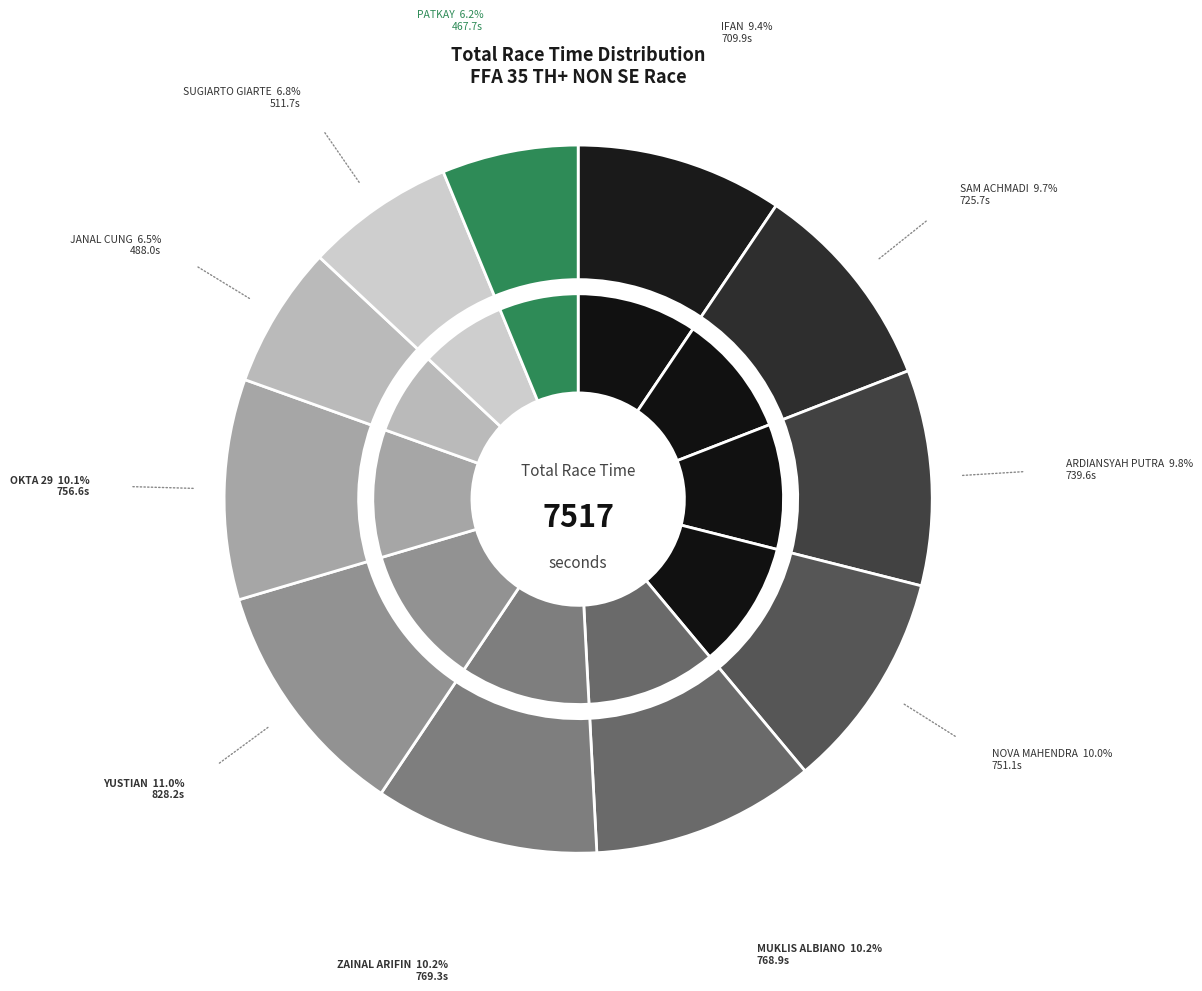

Which slice is the smallest?

PATKAY